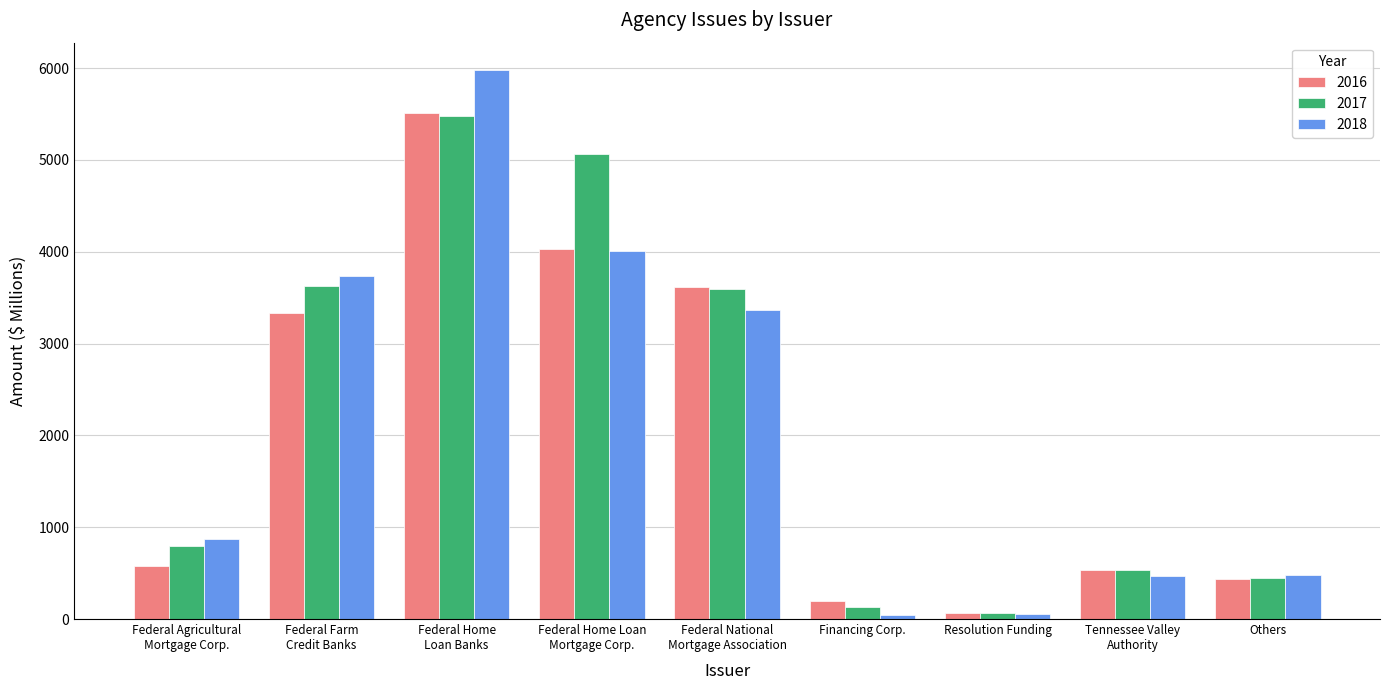

What is the value of the 2018 bar at the 1st from the left?

875